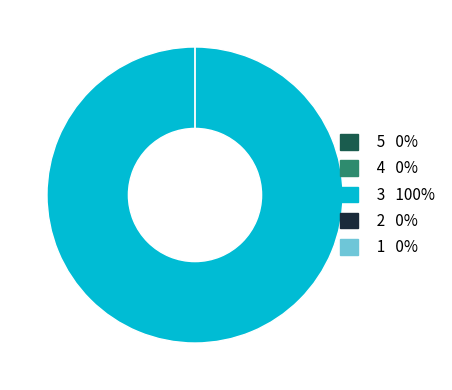

To the nearest percent, what is the average slice percentage?

20%